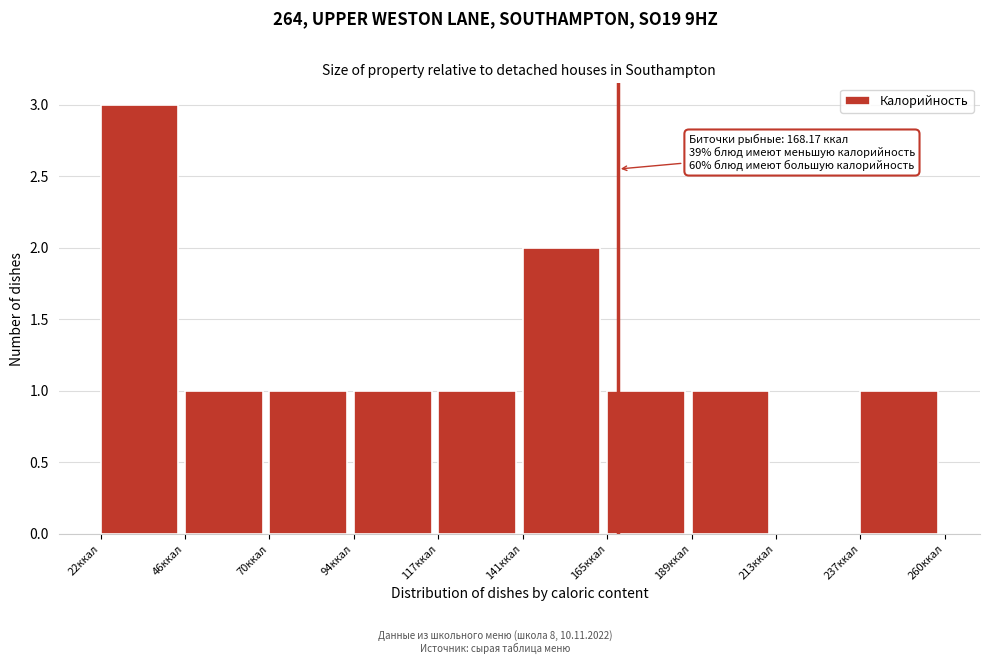

Which range on the x-axis has the tallest bar?

20 to 45